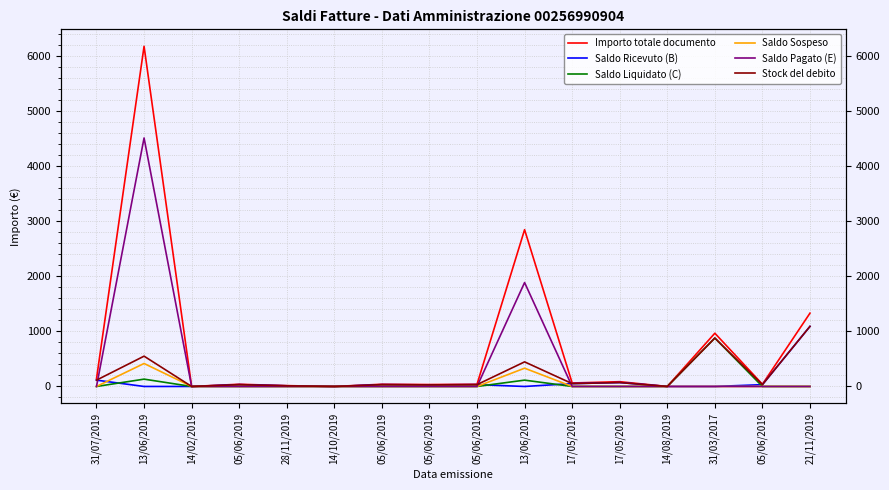

At how many categories does at least one series exceed 46?

7